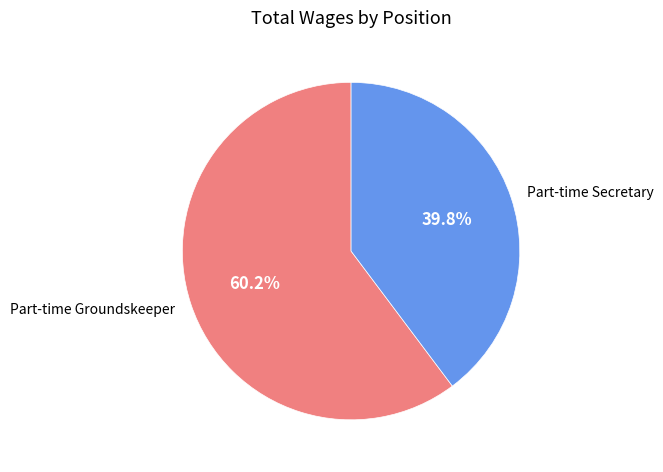

Rank the categories by value from lowest to highest.

Part-time Secretary, Part-time Groundskeeper